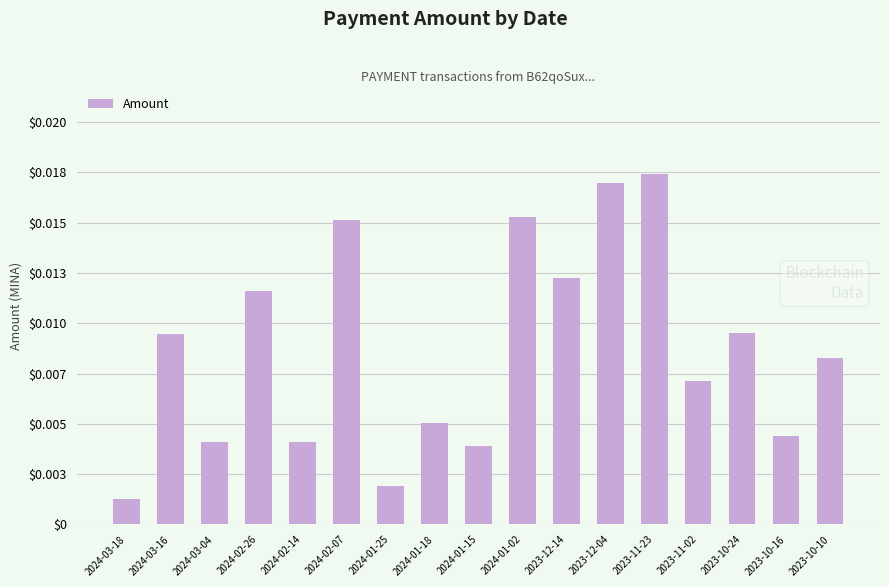

List the labels in order of value, largest first.

2023-11-23, 2023-12-04, 2024-01-02, 2024-02-07, 2023-12-14, 2024-02-26, 2023-10-24, 2024-03-16, 2023-10-10, 2023-11-02, 2024-01-18, 2023-10-16, 2024-03-04, 2024-02-14, 2024-01-15, 2024-01-25, 2024-03-18